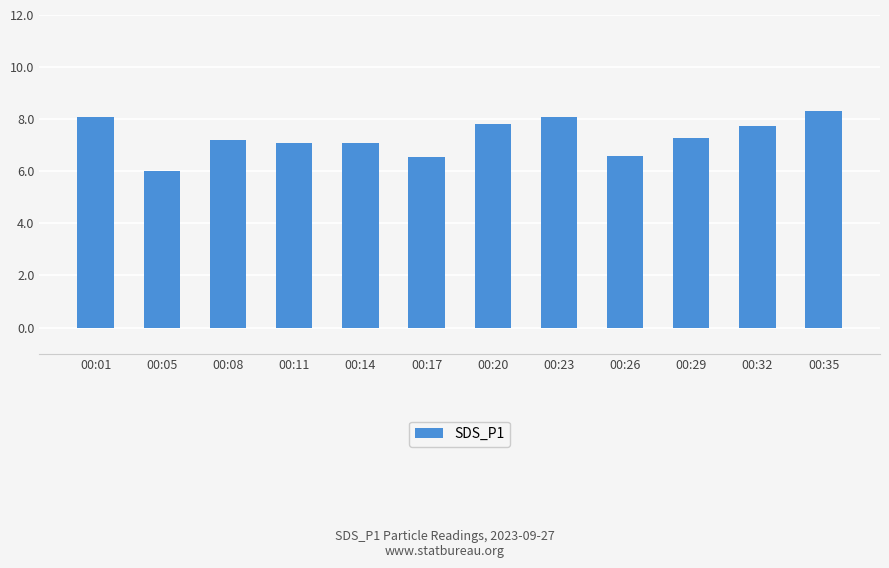

What is the sum of all values?

87.9